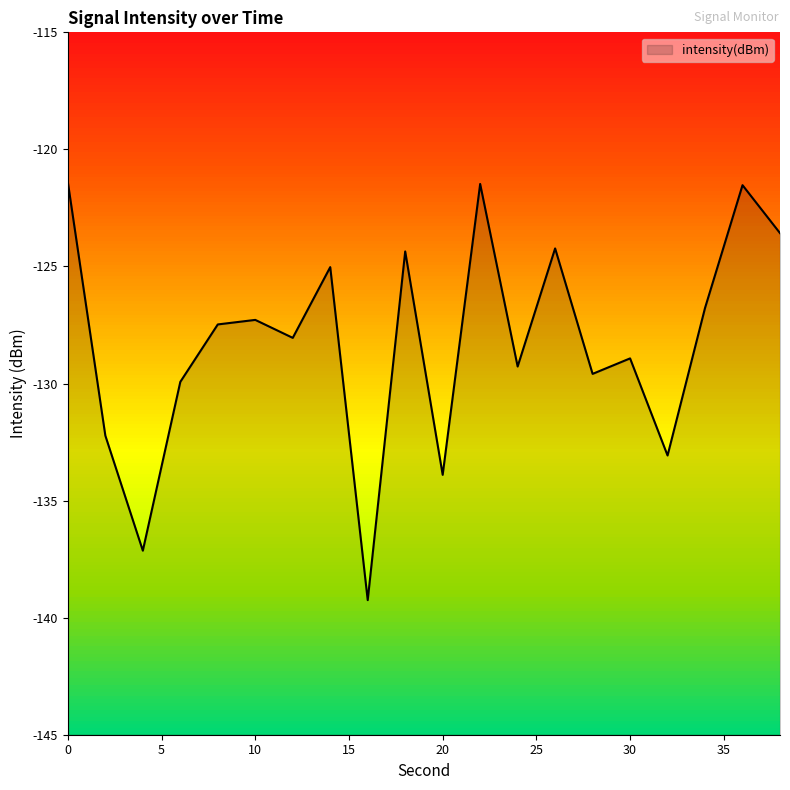

True or false: the data shows -127.3 at 10.

True